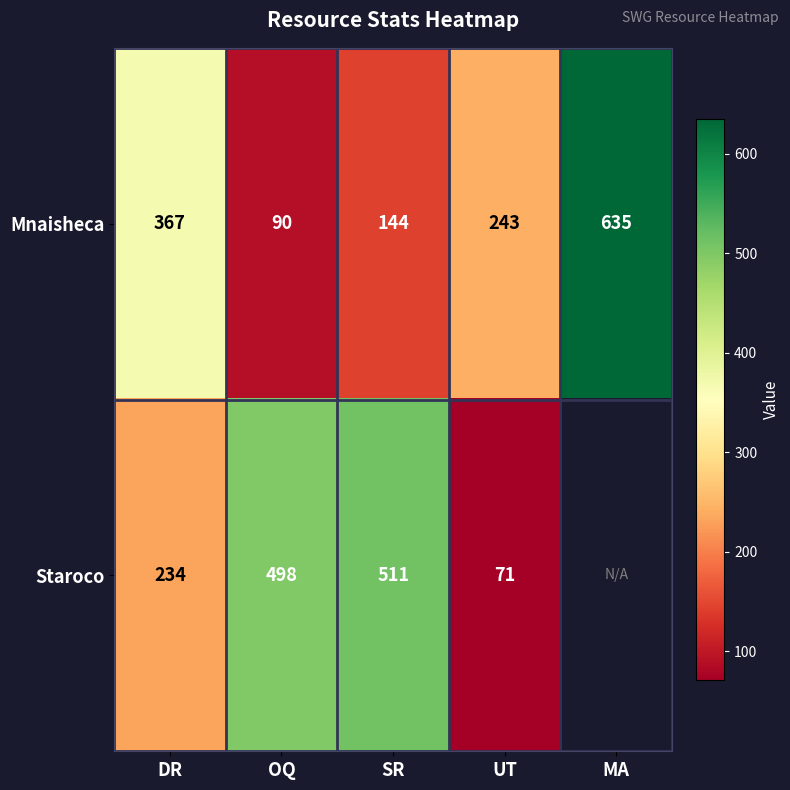

Which series changed the most between DR and SR?

Staroco